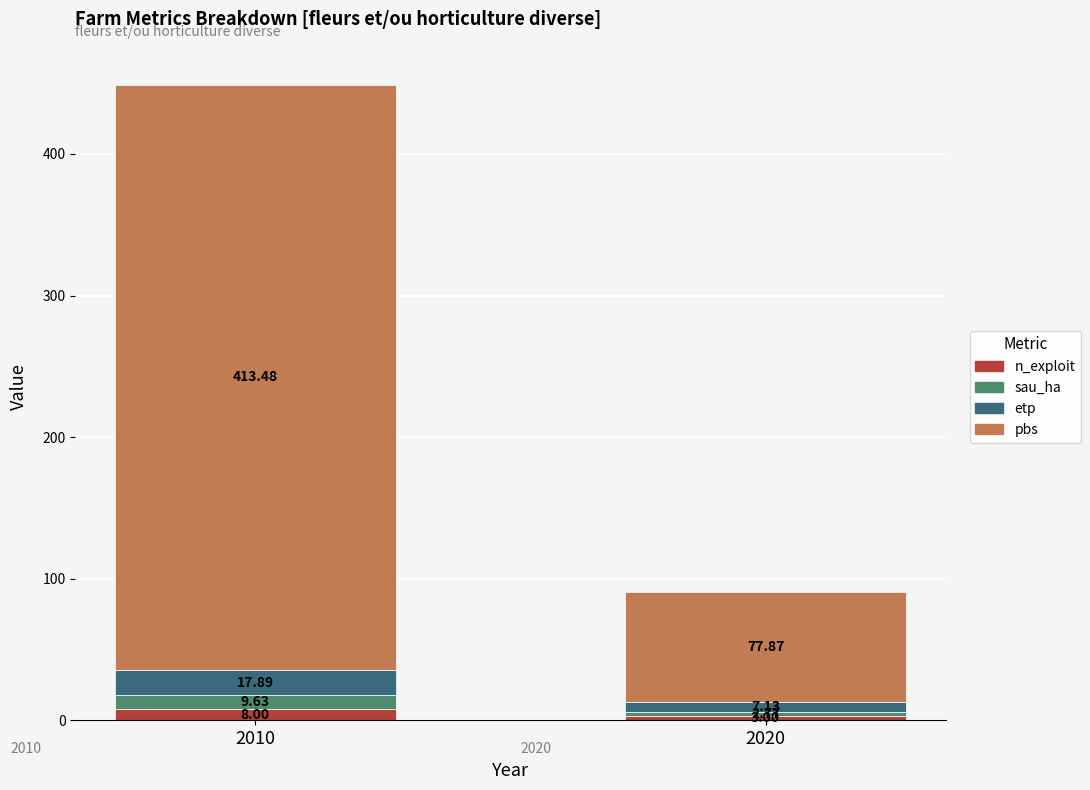

What is the difference between the n_exploit values at 2020 and 2010?

5.0